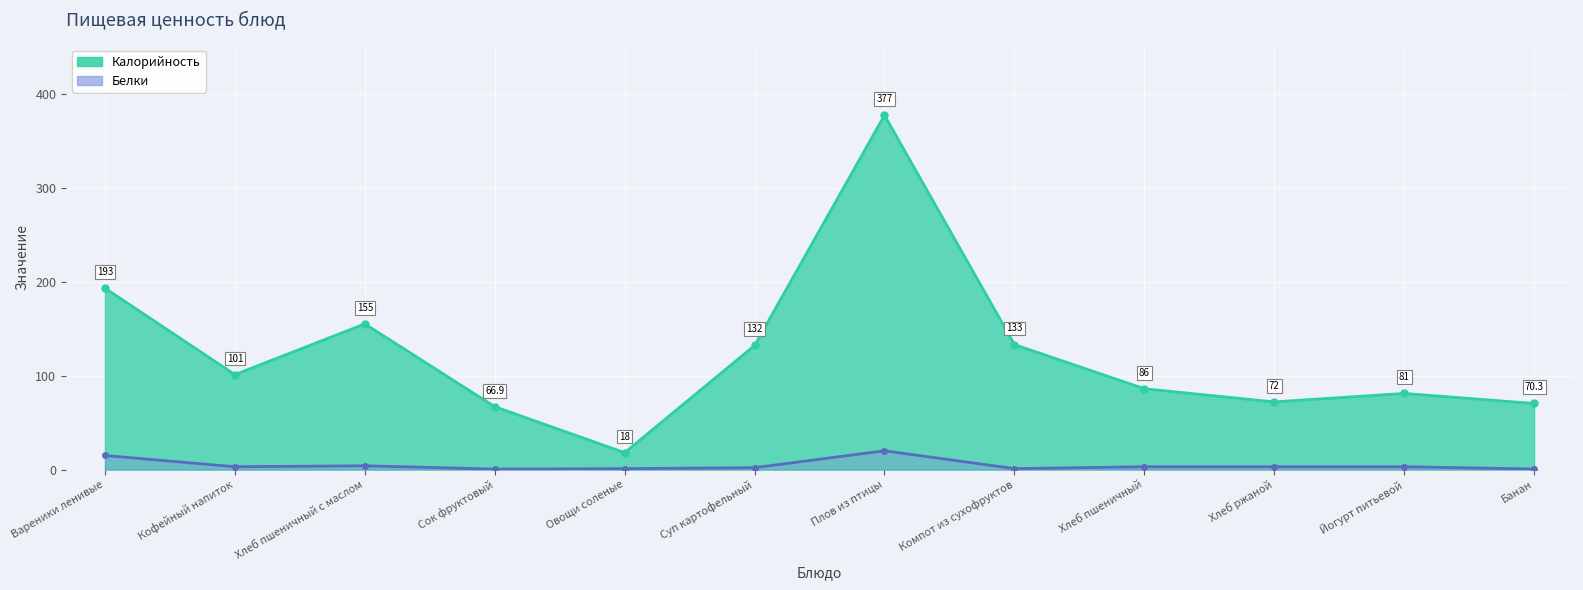

Rank the categories by Калорийность value from lowest to highest.

Овощи соленые, Сок фруктовый, Банан, Хлеб ржаной, Йогурт питьевой, Хлеб пшеничный, Кофейный напиток, Суп картофельный, Компот из сухофруктов, Хлеб пшеничный с маслом, Вареники ленивые, Плов из птицы